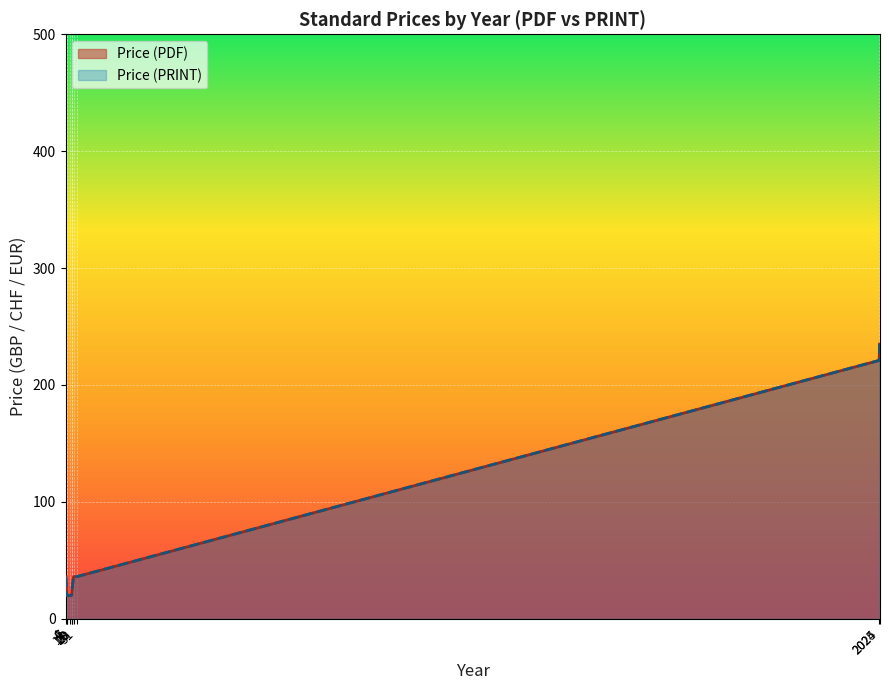

Rank the series at 221 from lowest to highest value.

Price (PDF), Price (PRINT)